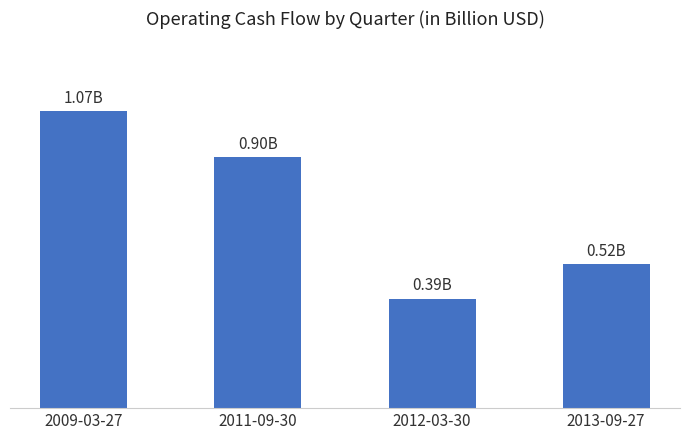

At which category does the chart reach its peak across all series?

2009-03-27